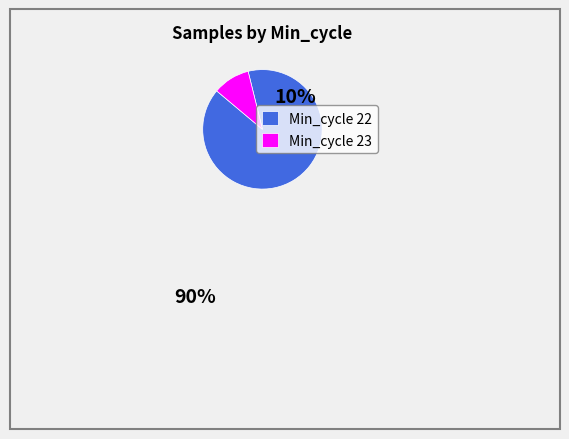

Approximately how many times larger is the value at Min_cycle 22 compared to Min_cycle 23?

9.0